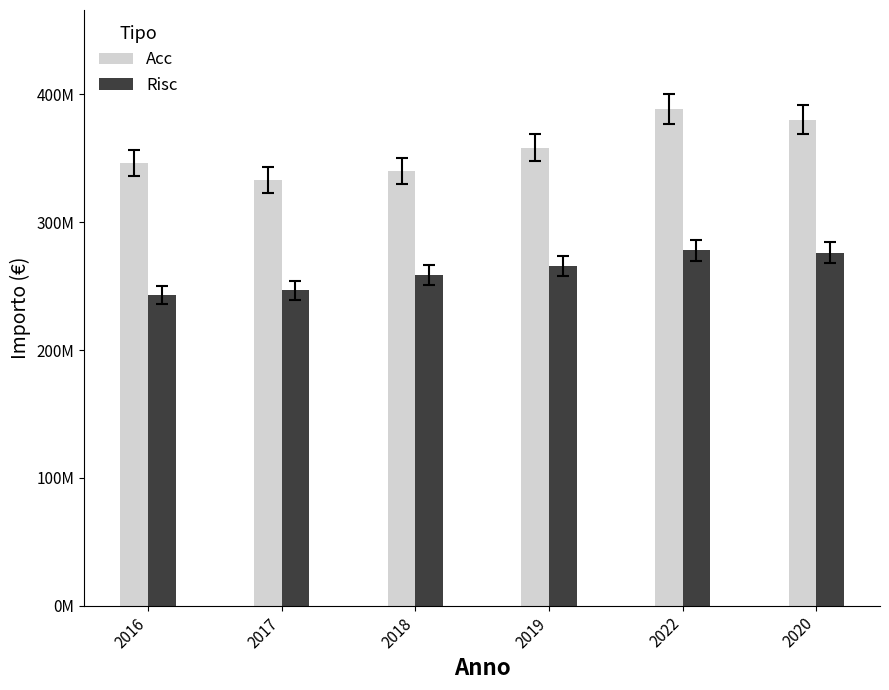

What is the label of the 2nd bar from the right?

2022